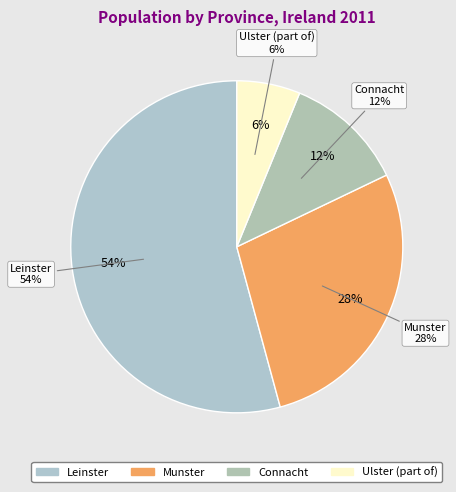

To the nearest percent, what is the average slice percentage?

25%